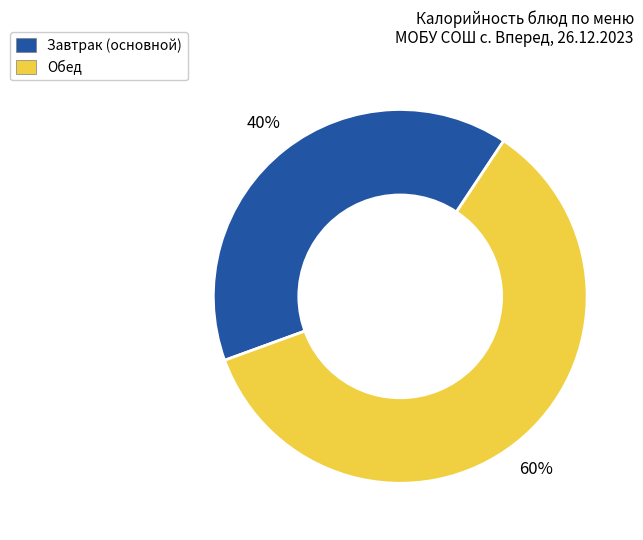

How many segments does this pie chart have?

2